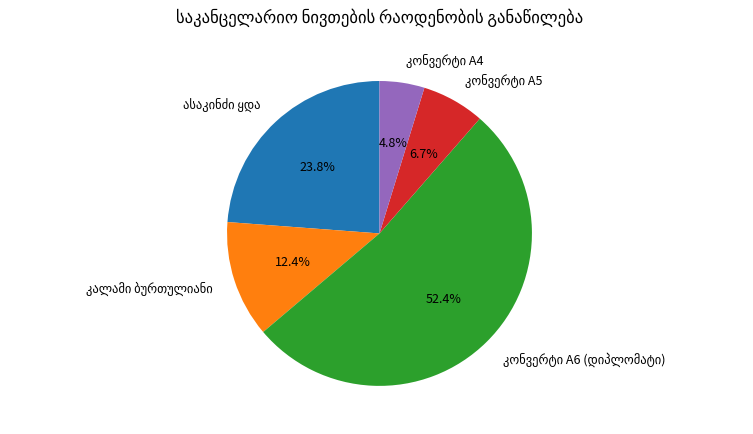

Is there any slice that represents more than half of the pie?

Yes